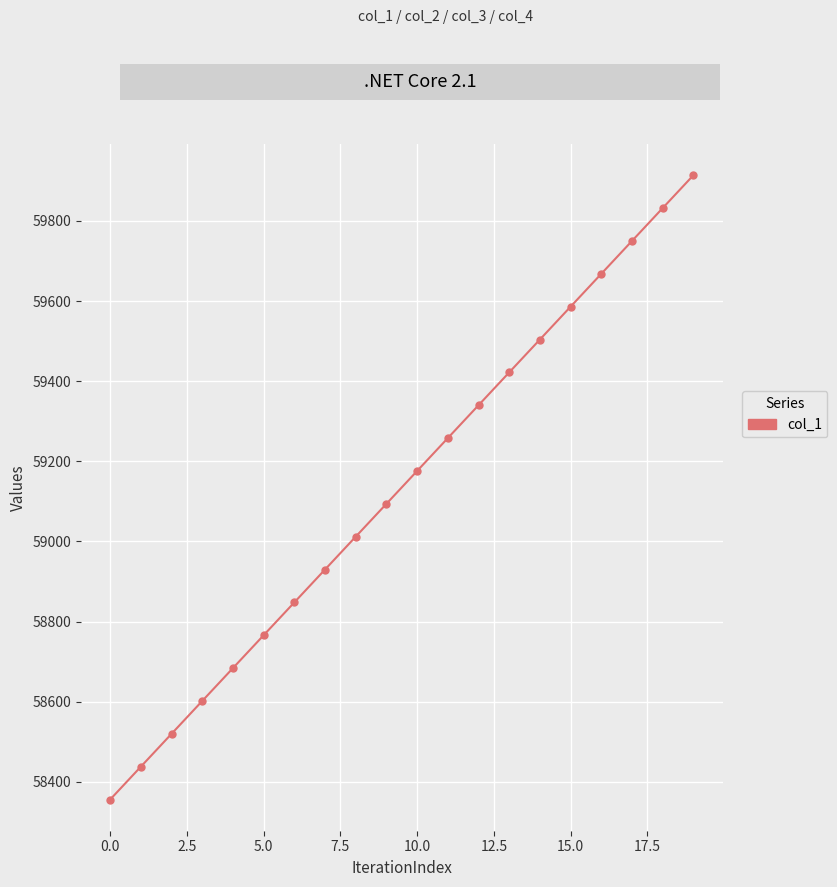

What is the value of the 7th point from the left?

58848